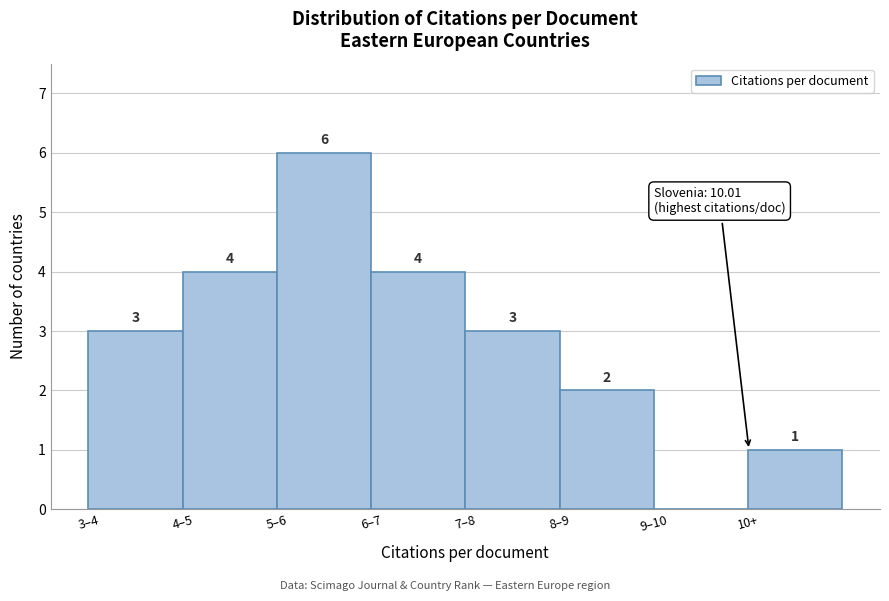

Reading left to right, extract all data points from this chart.

3–4=3	4–5=4	5–6=6	6–7=4	7–8=3	8–9=2	9–10=0	10+=1